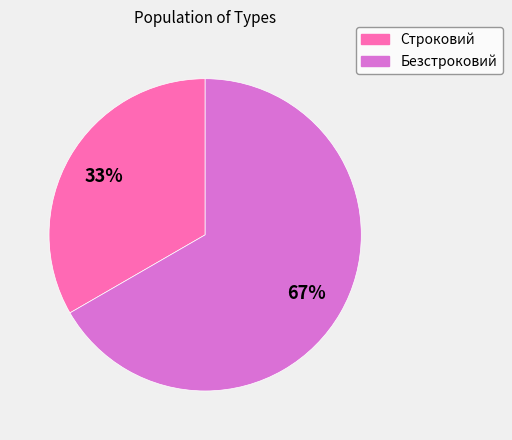

Which category accounts for the majority?

Безстроковий